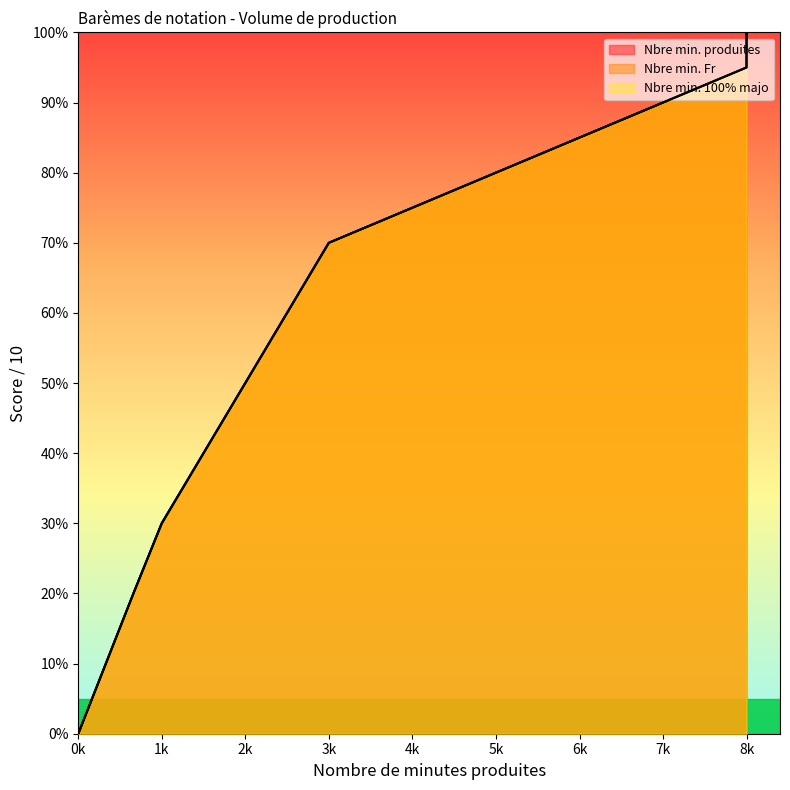

What is the value of the Nbre min. 100% majo point at the 7th from the left?

6.0